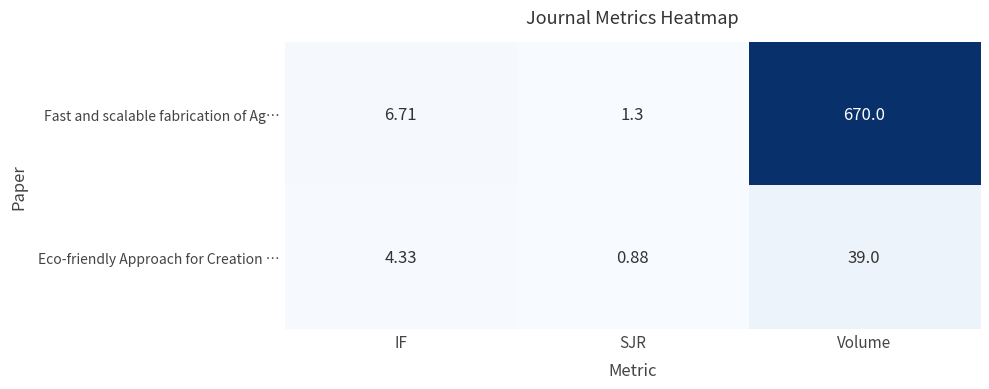

Which series has the largest total across all categories?

Fast and scalable fabrication of Ag…